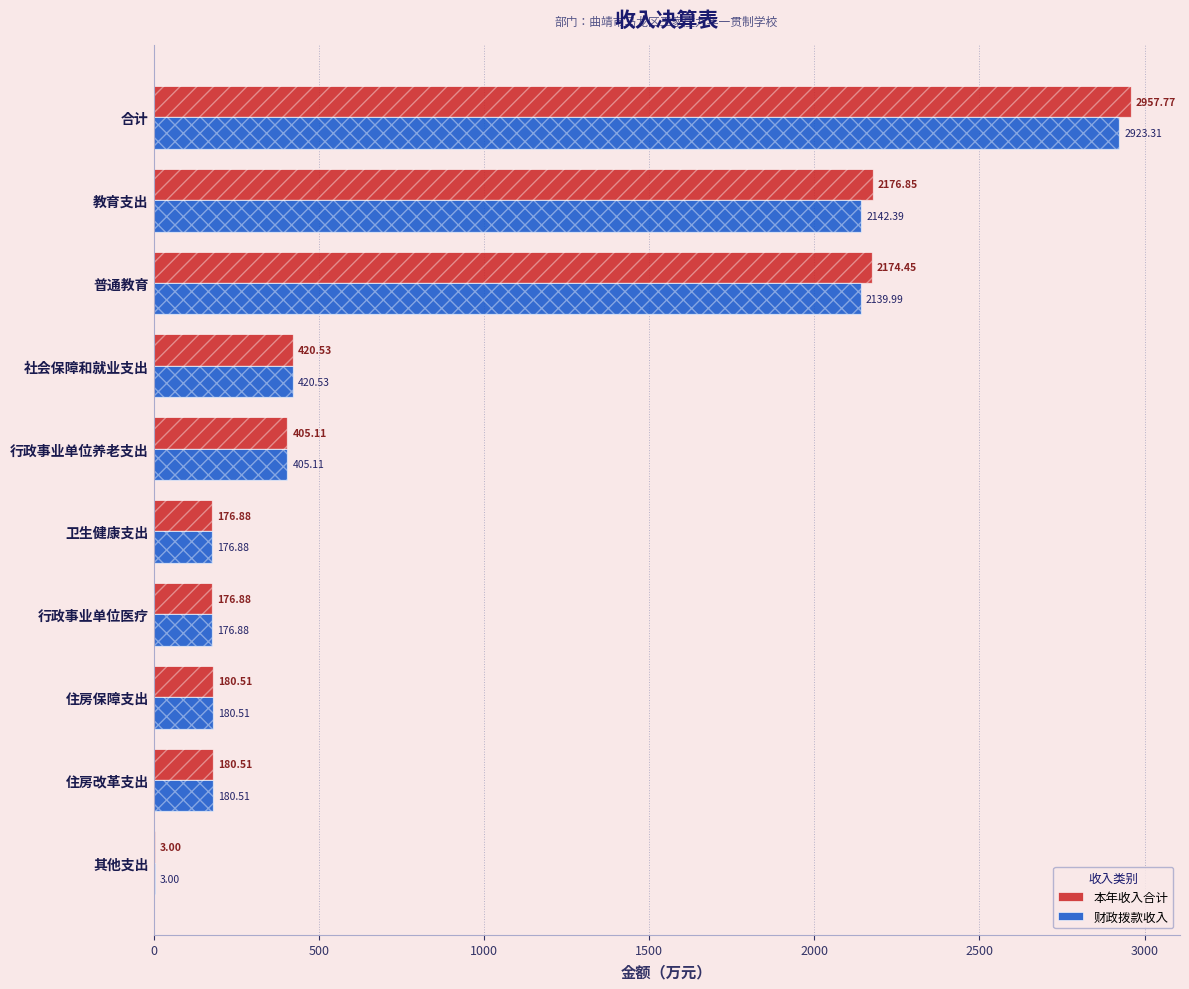

Are the bars horizontal?

Yes